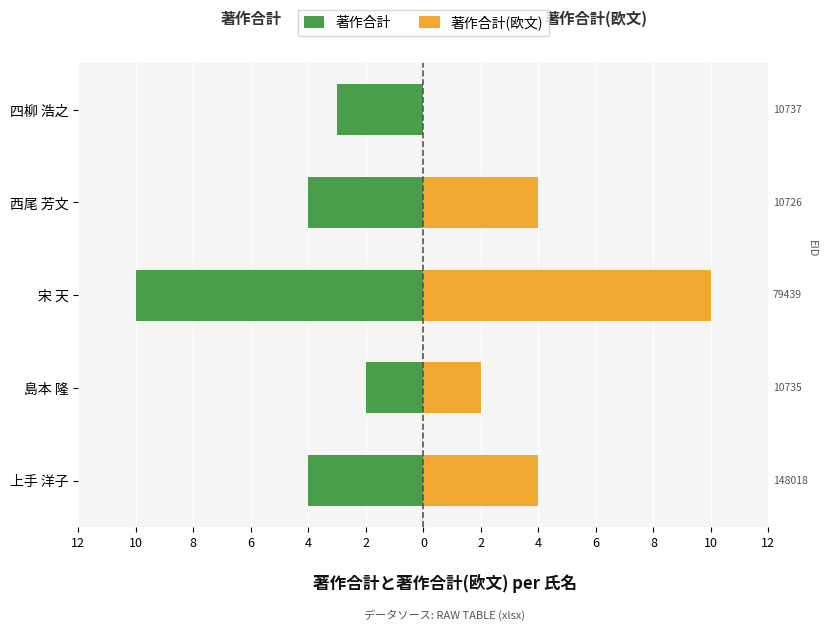

How many data points in 著作合計 are less than -4?

1